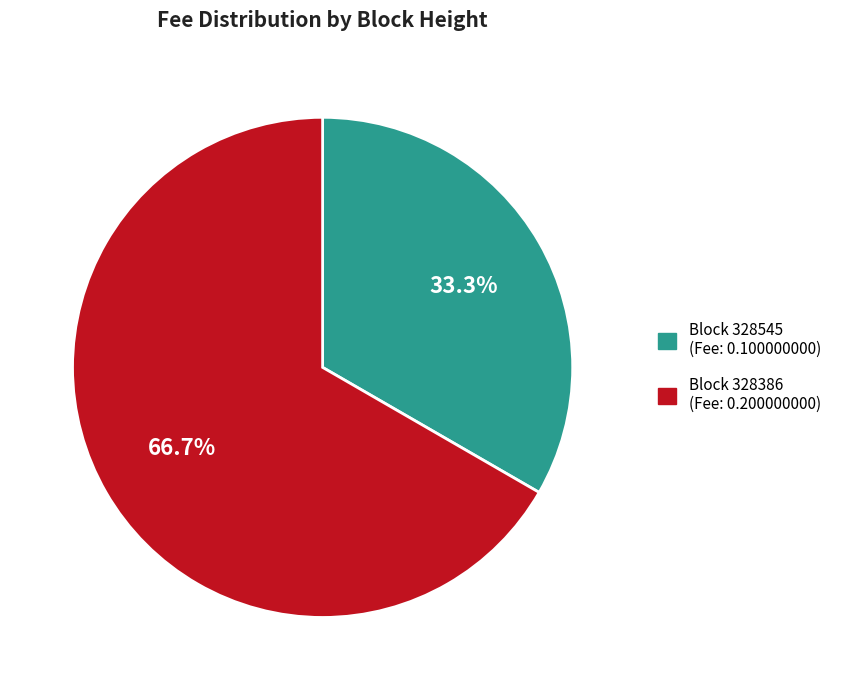

Is there a majority slice in this chart?

Yes